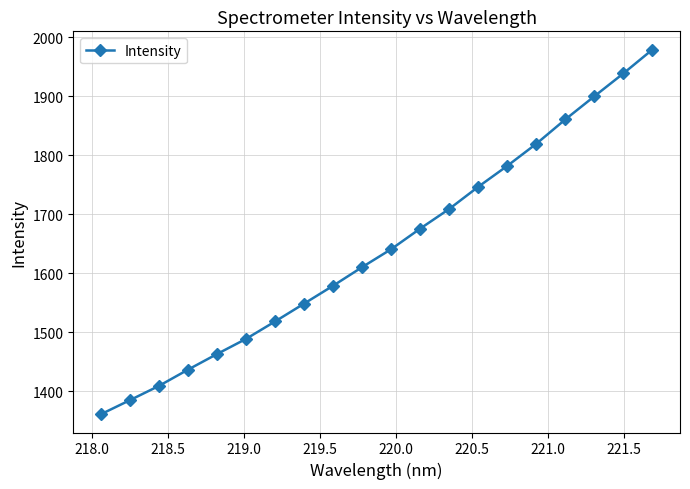

What is the difference between the maximum and minimum values?

618.2